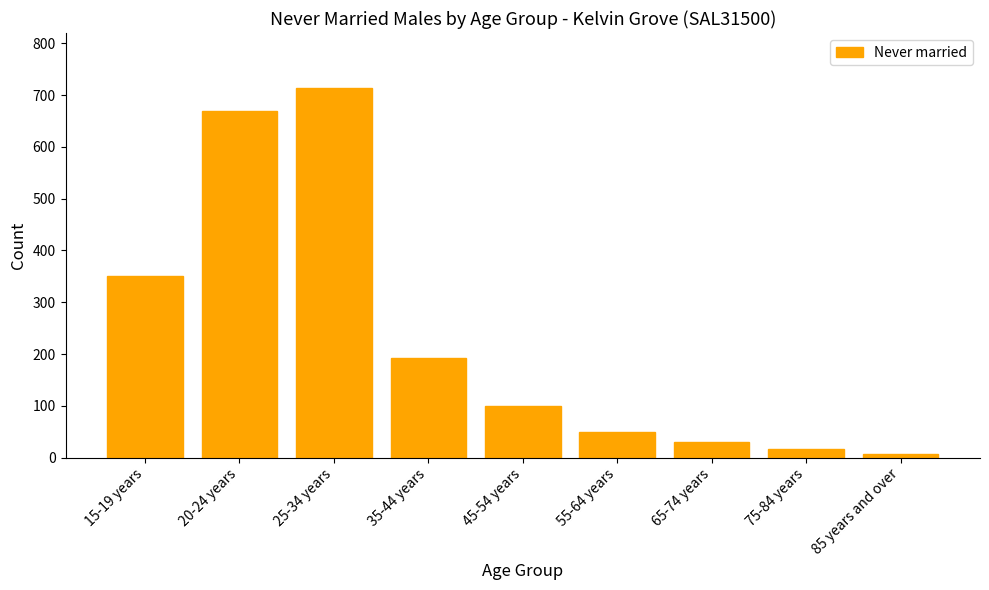

What is the smallest value displayed?

7